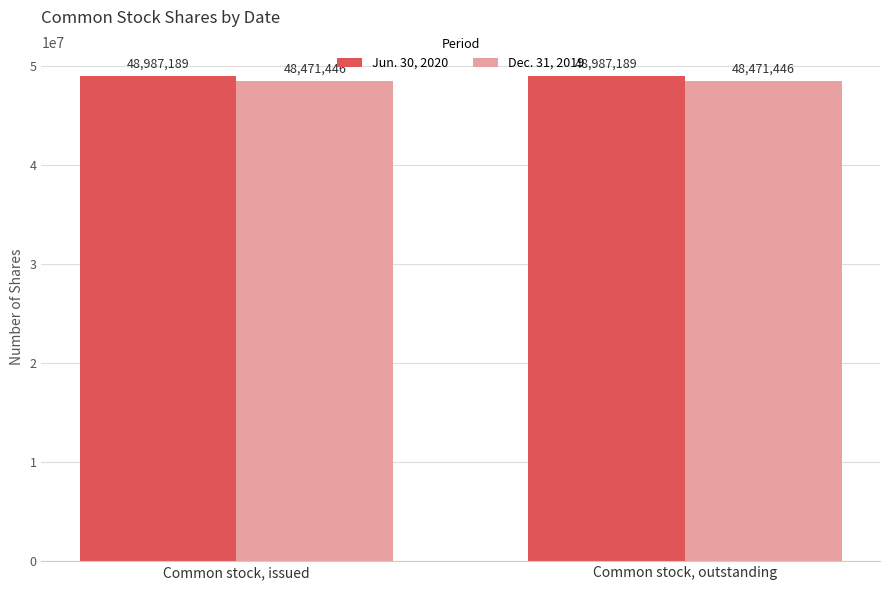

Rank the series by their maximum value, from lowest to highest.

Dec. 31, 2019, Jun. 30, 2020